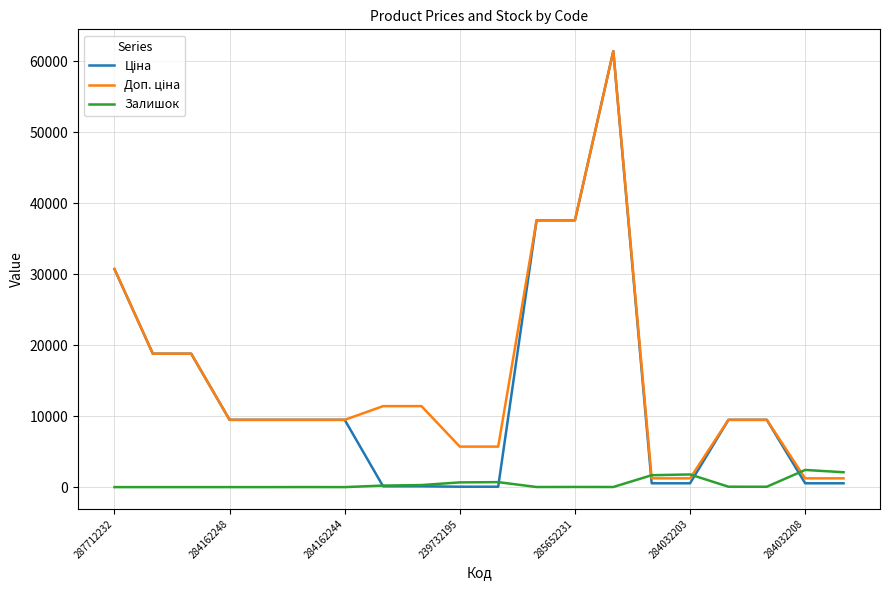

What is the maximum value shown in the chart?

61434.3